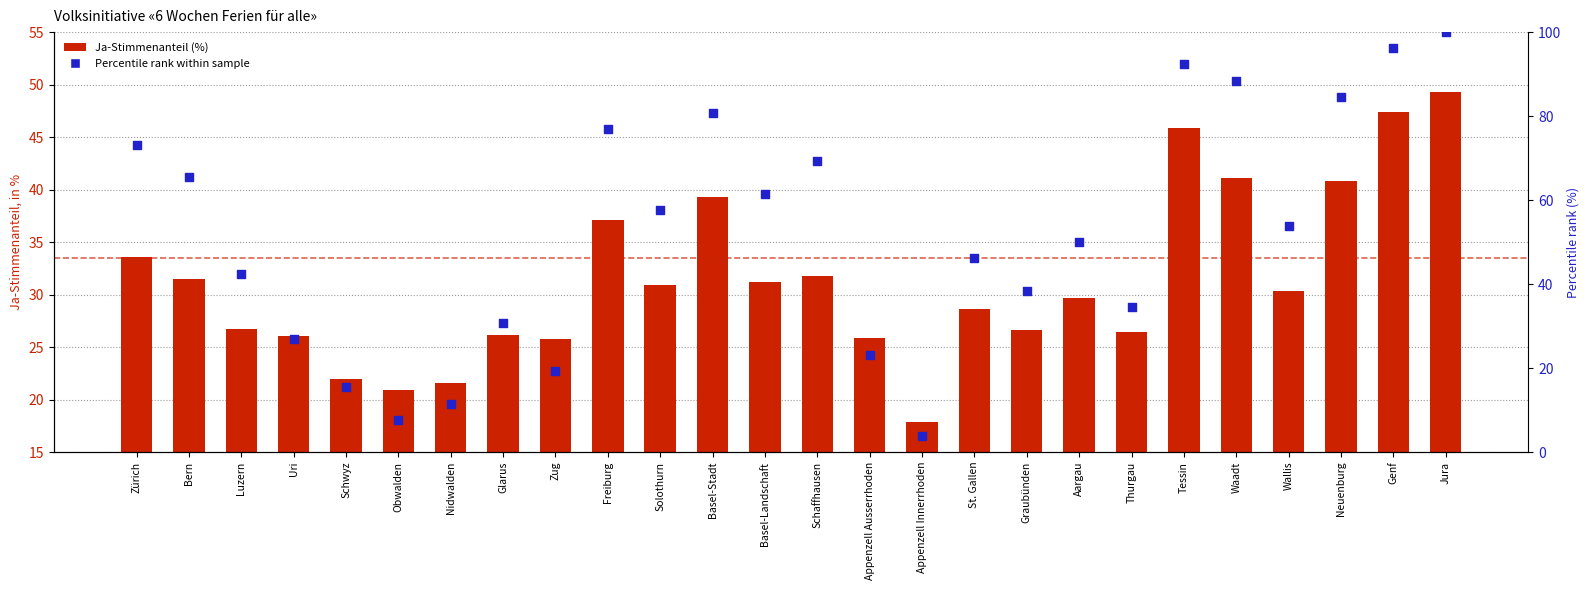

Which series contains the lowest Y value?

Percentile rank within sample